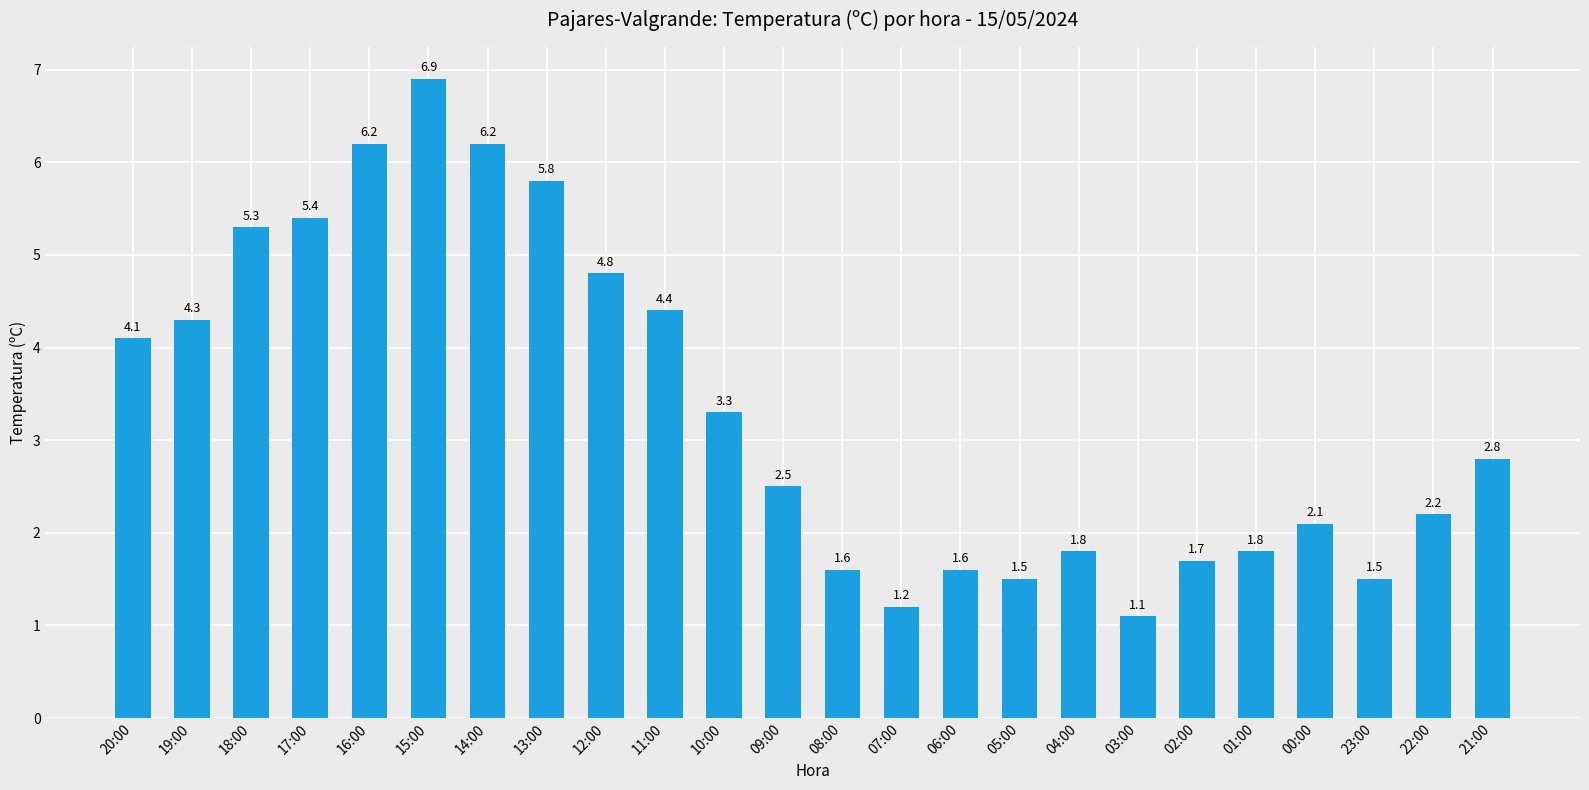

What is the label of the 20th bar from the left?

01:00